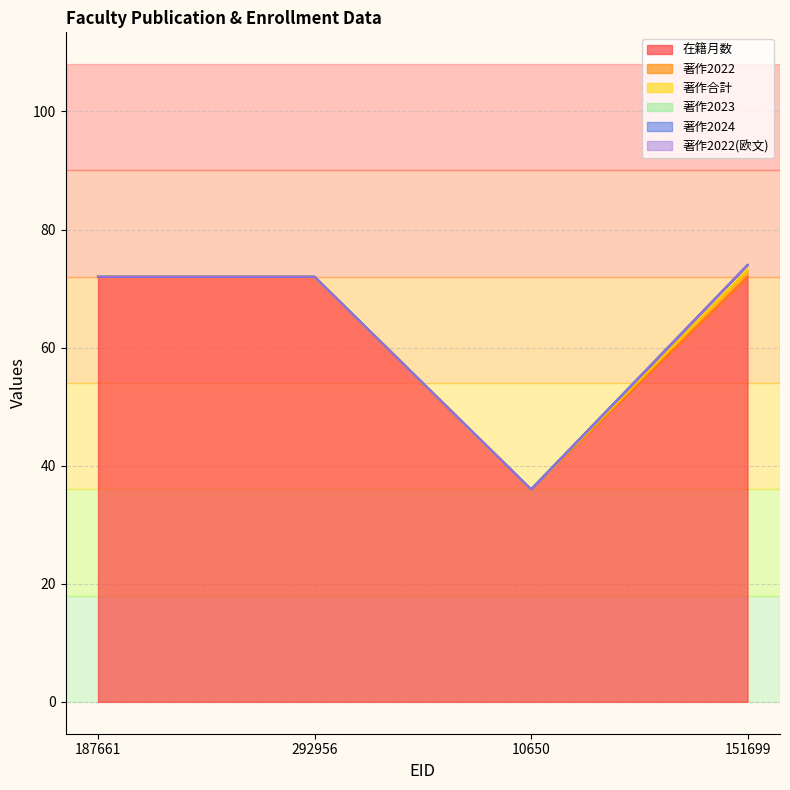

True or false: 在籍月数 and 著作2024 cross at least once.

False